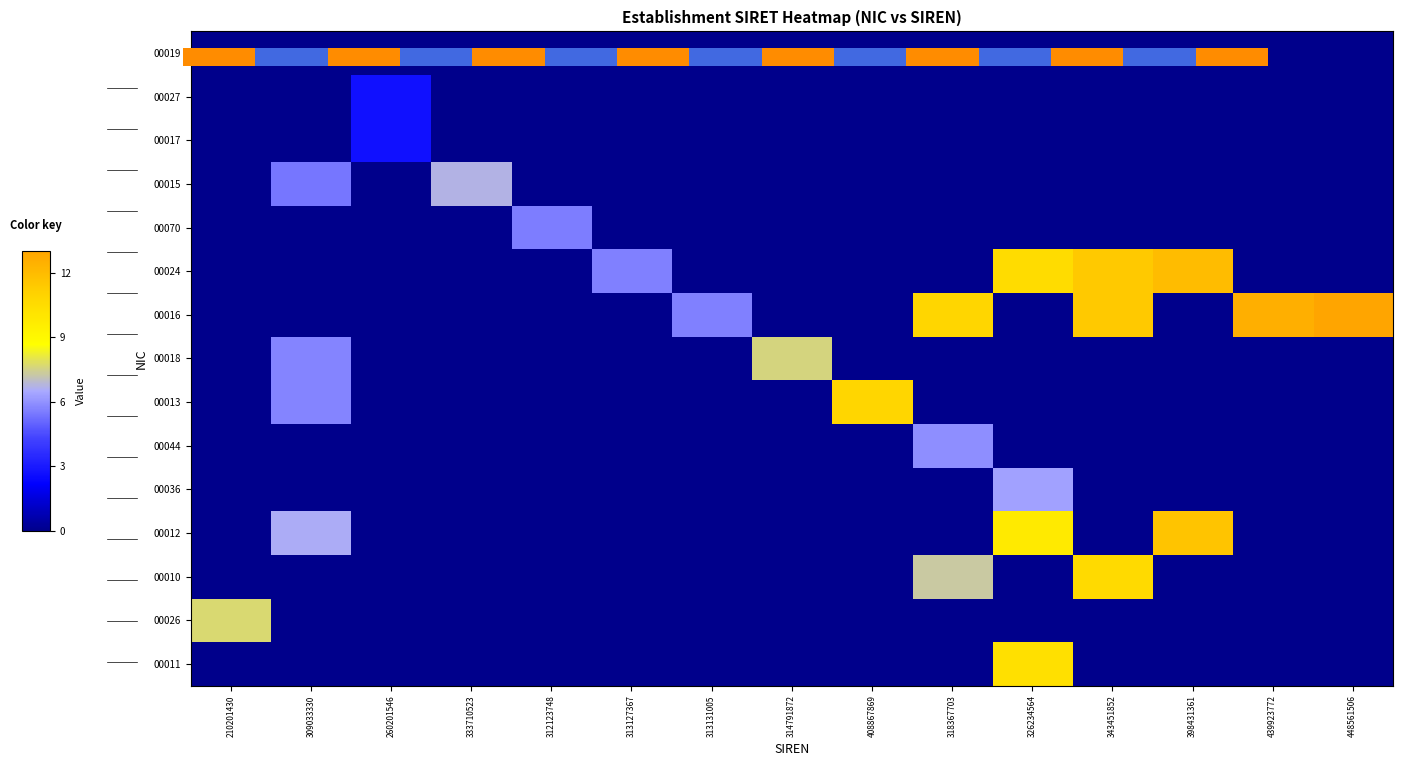

What is the total value across all series at 448561506?

13.0